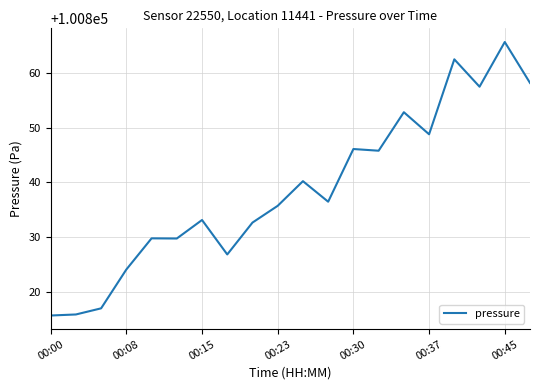

What is the minimum value shown in the chart?

100815.7